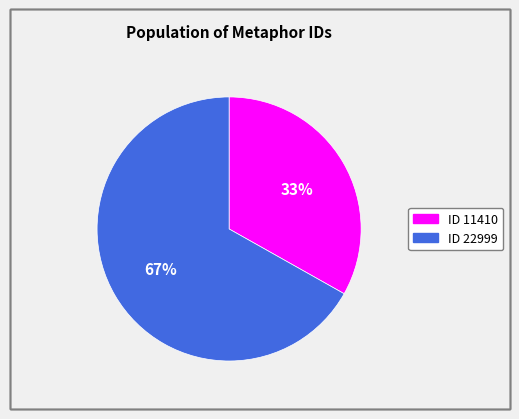

To the nearest percent, what is the difference between the largest and smallest slice percentages?

34%